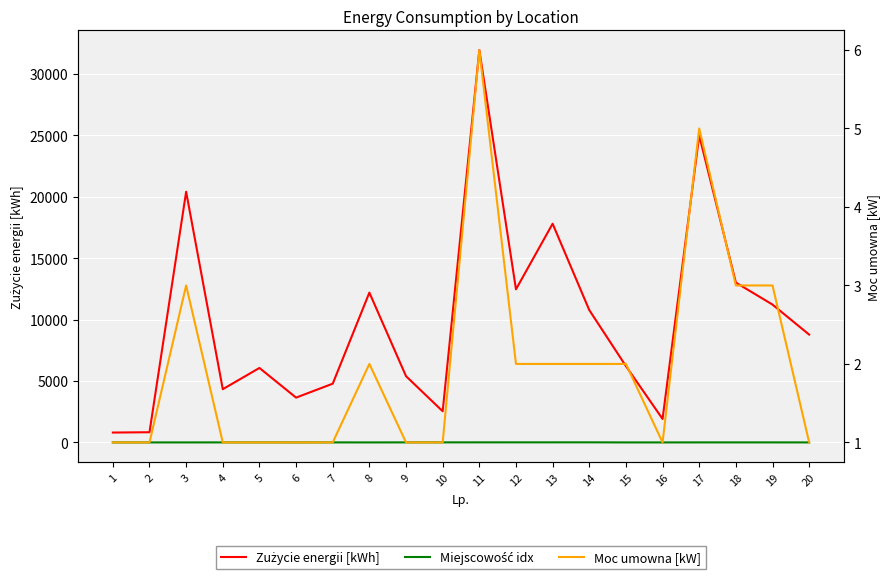

Which series changed the most between 14 and 20?

Zużycie energii [kWh]